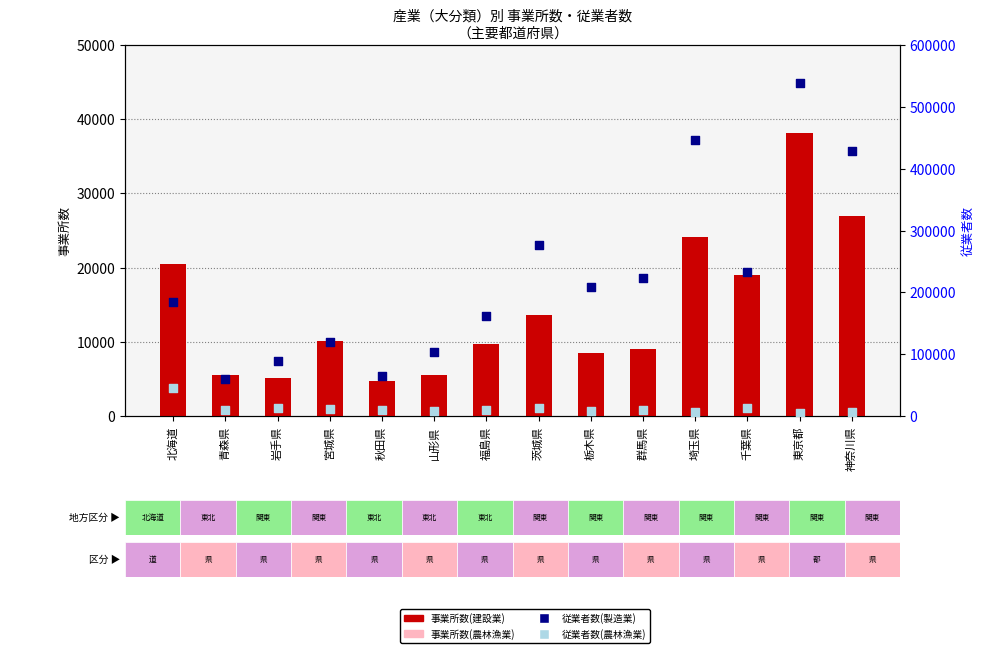

What is the total value across all series at 北海道?

254679